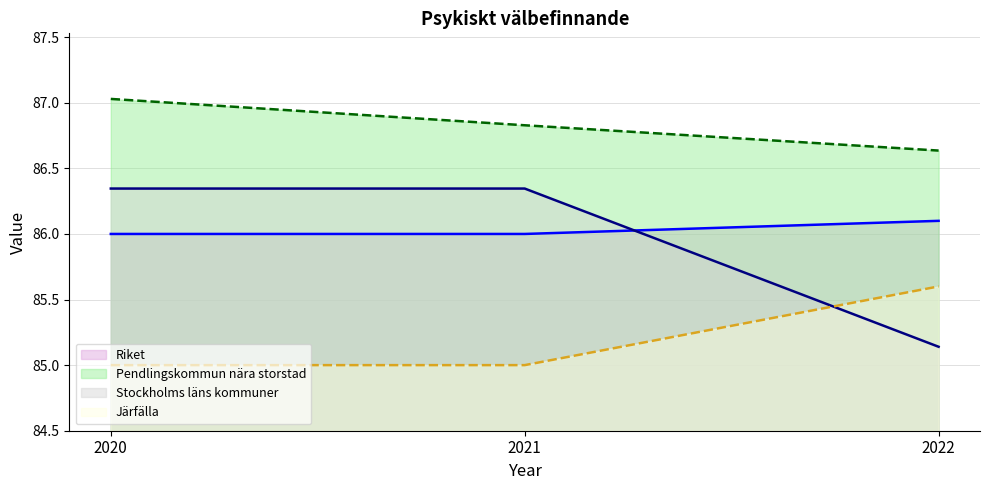

At 2021, list the series in order from largest to smallest.

Pendlingskommun nära storstad (line), Stockholms läns kommuner (line), Riket (line), Järfälla (line)